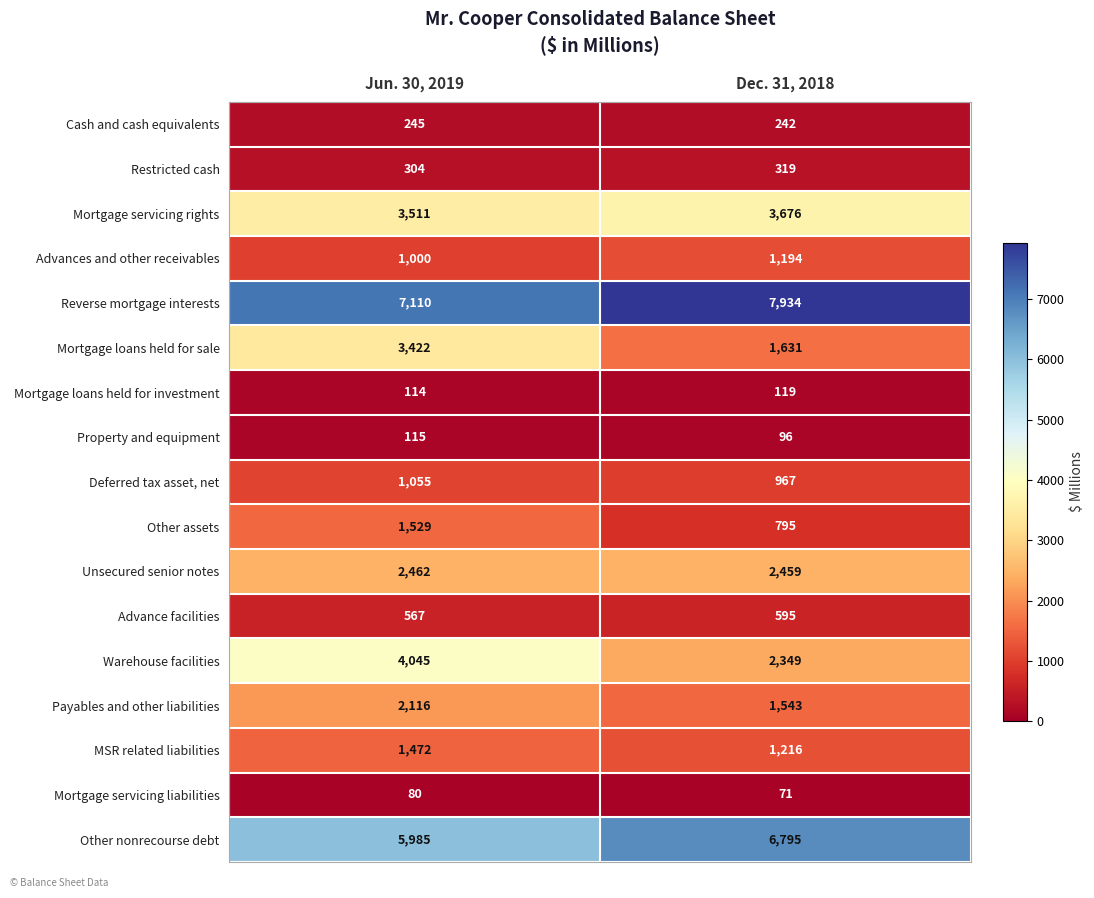

What is the sum of the Advance facilities values at Jun. 30, 2019 and Dec. 31, 2018?

1162